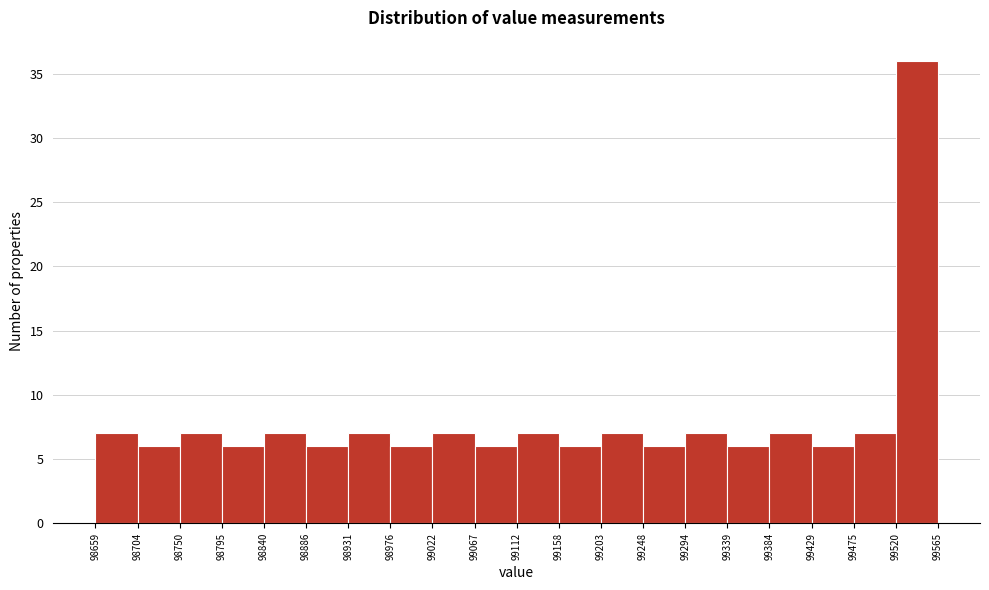

Reading left to right, list every bar in this chart as the range it spans on the x-axis followed by its height. The values are not printed on the chart, so give them approximately, as read against the axis.

98659 to 98704: 7
98704 to 98750: 6
98750 to 98795: 7
98795 to 98840: 6
98840 to 98886: 7
98886 to 98931: 6
98931 to 98976: 7
98976 to 99022: 6
99022 to 99067: 7
99067 to 99112: 6
99112 to 99158: 7
99158 to 99203: 6
99203 to 99248: 7
99248 to 99294: 6
99294 to 99339: 7
99339 to 99384: 6
99384 to 99429: 7
99429 to 99475: 6
99475 to 99520: 7
99520 to 99565: 36